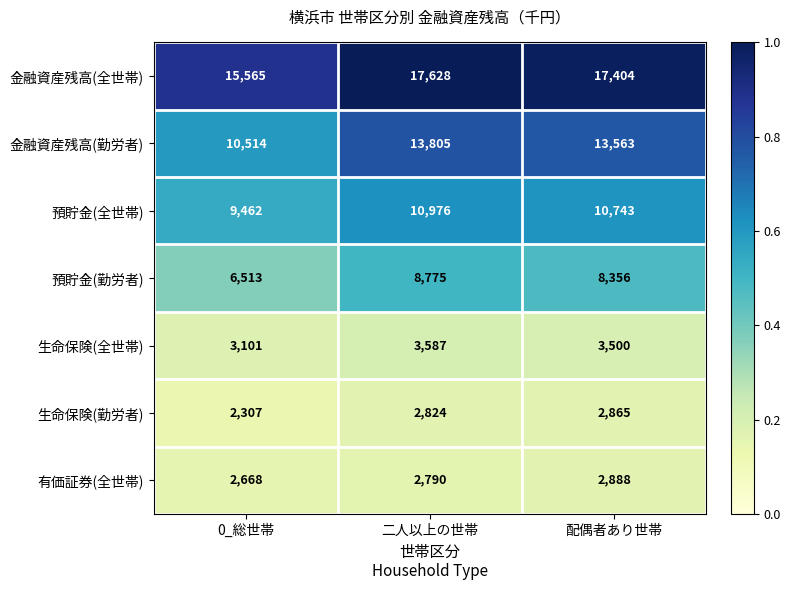

At which label does 金融資産残高(勤労者) first exceed 13563?

二人以上の世帯